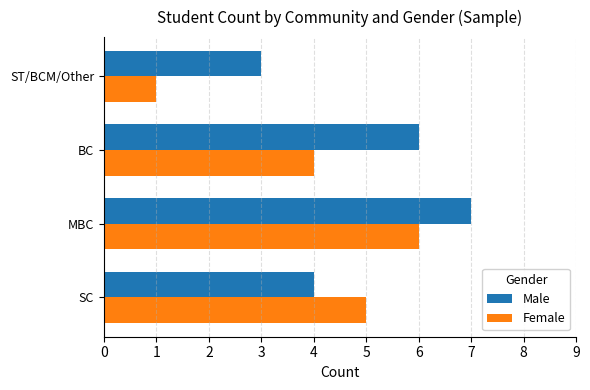

What is the difference between the maximum and minimum values in the Male series?

4